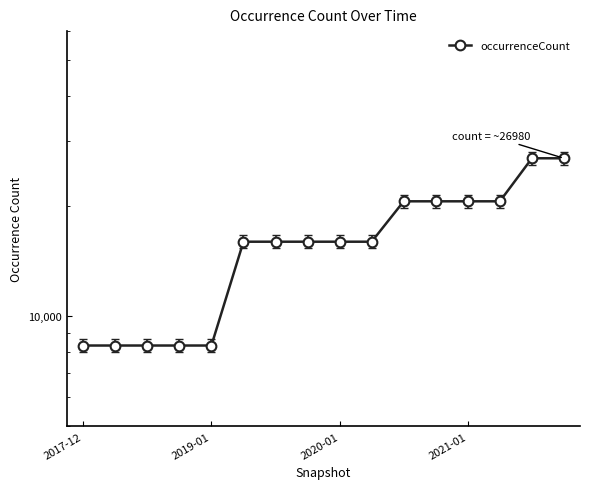

Is this an area chart (filled region under the line)?

No